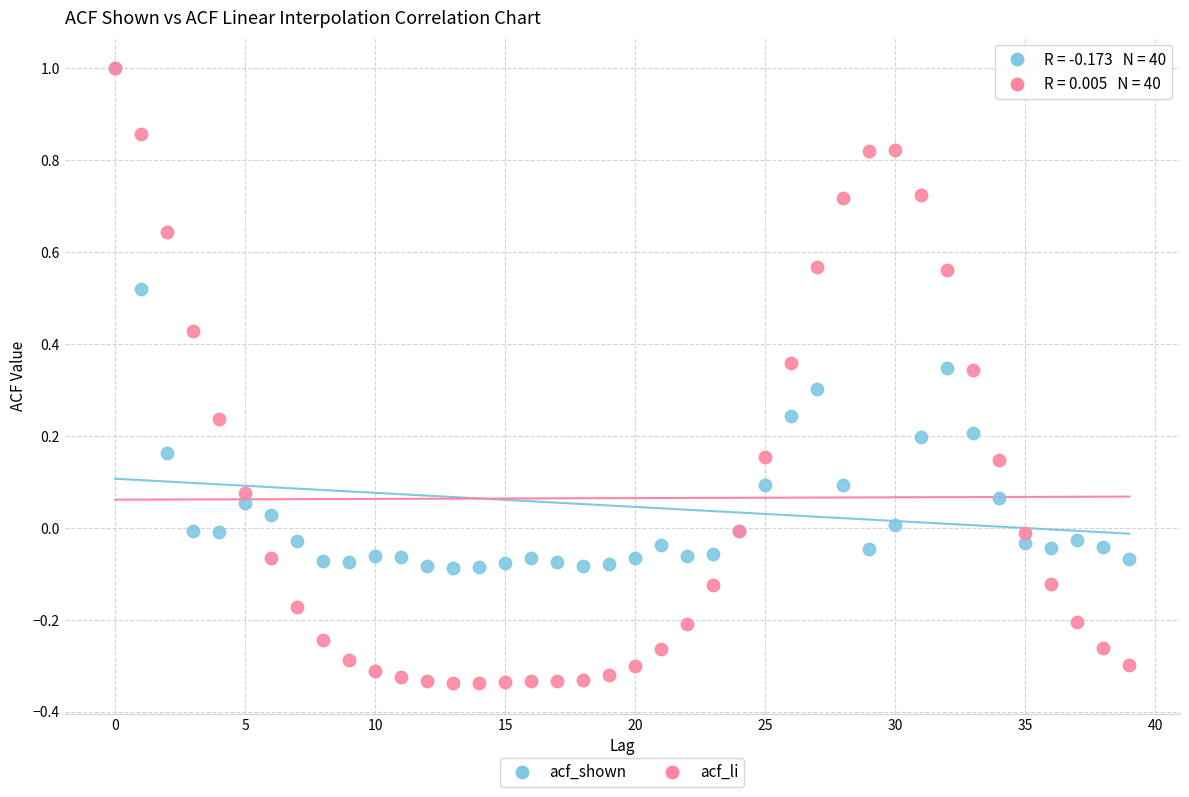

What are all the series names shown in the legend?

acf_shown, acf_li